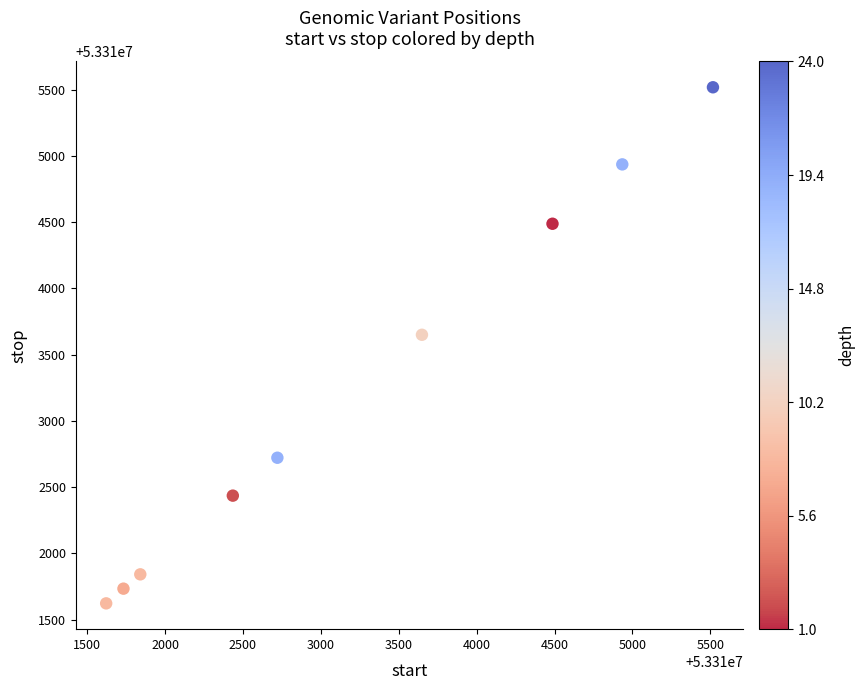

What is the average X value?

53313216